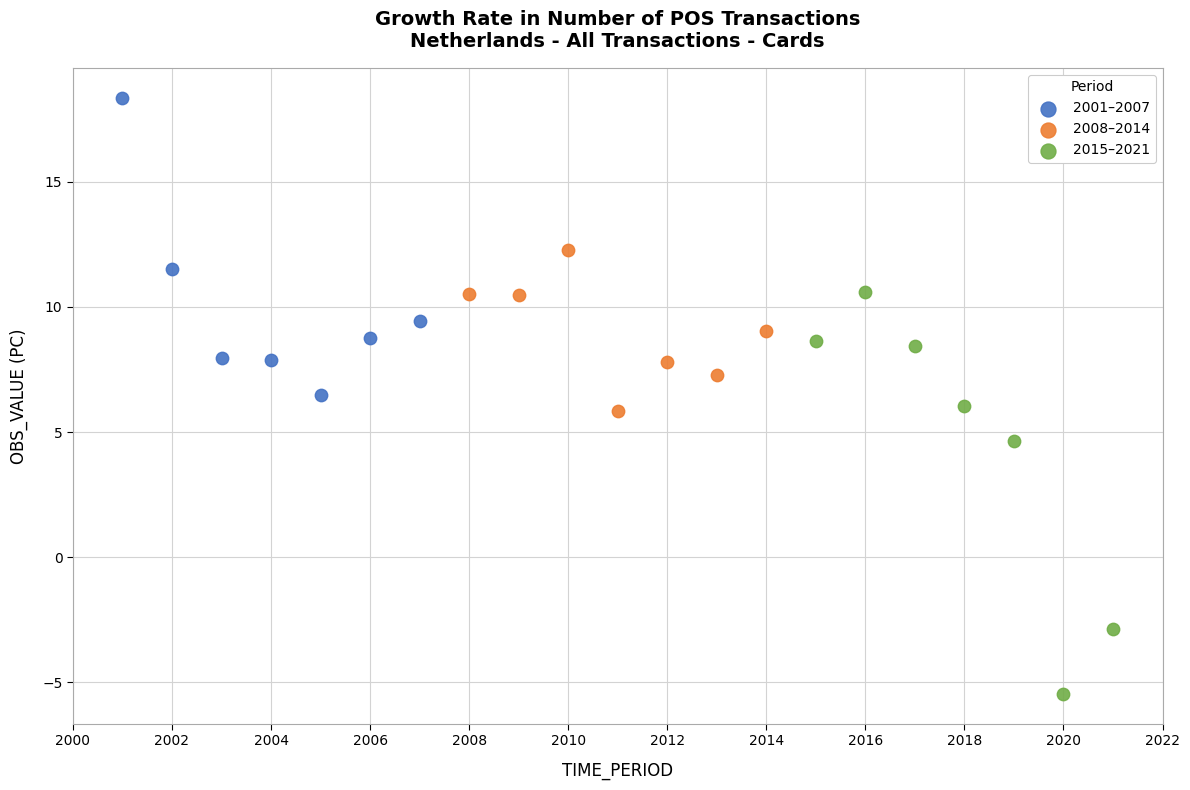

Which series reaches the minimum Y coordinate?

2015–2021